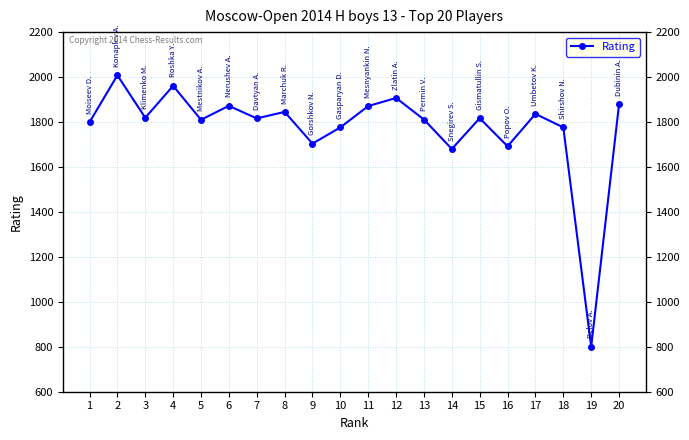

Where does the data first go above 1817?

2